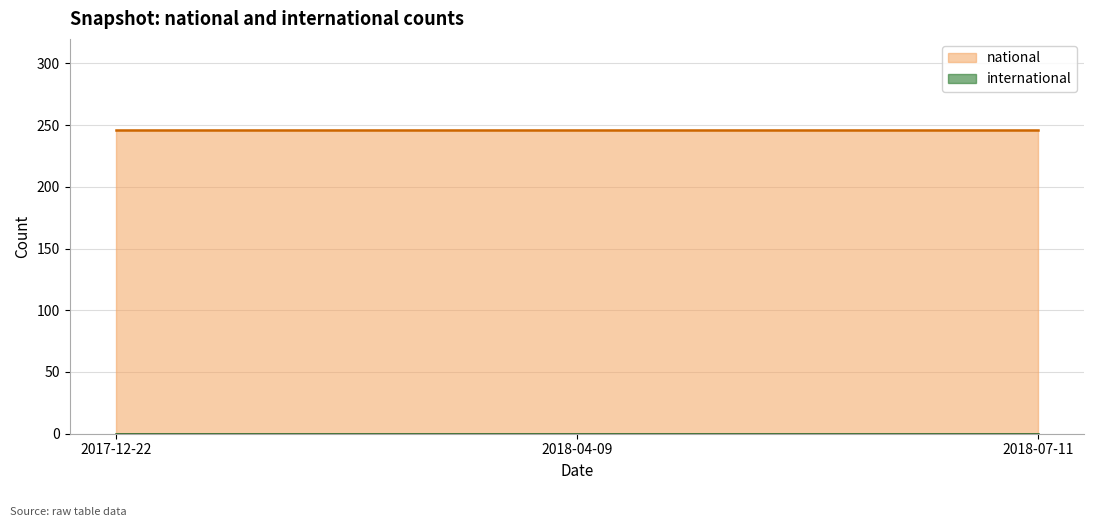

The value of national at 2018-07-11 is 423. True or false?

False